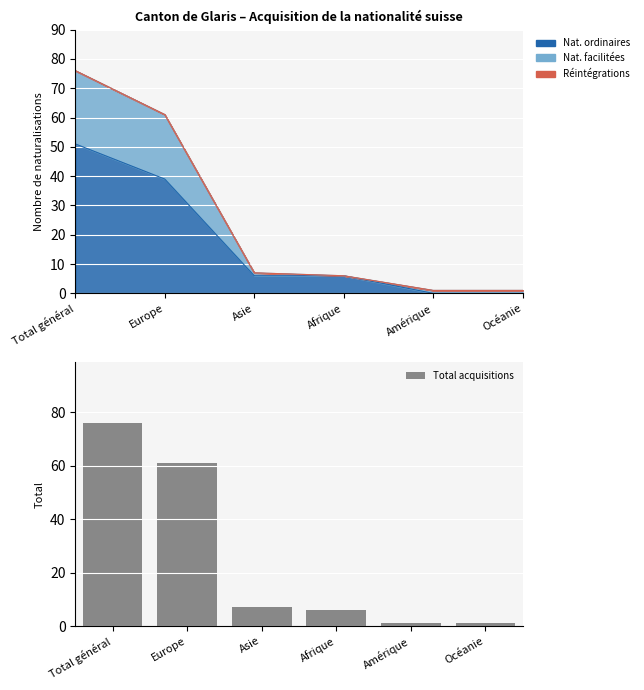

Count the number of categories in the chart.

6